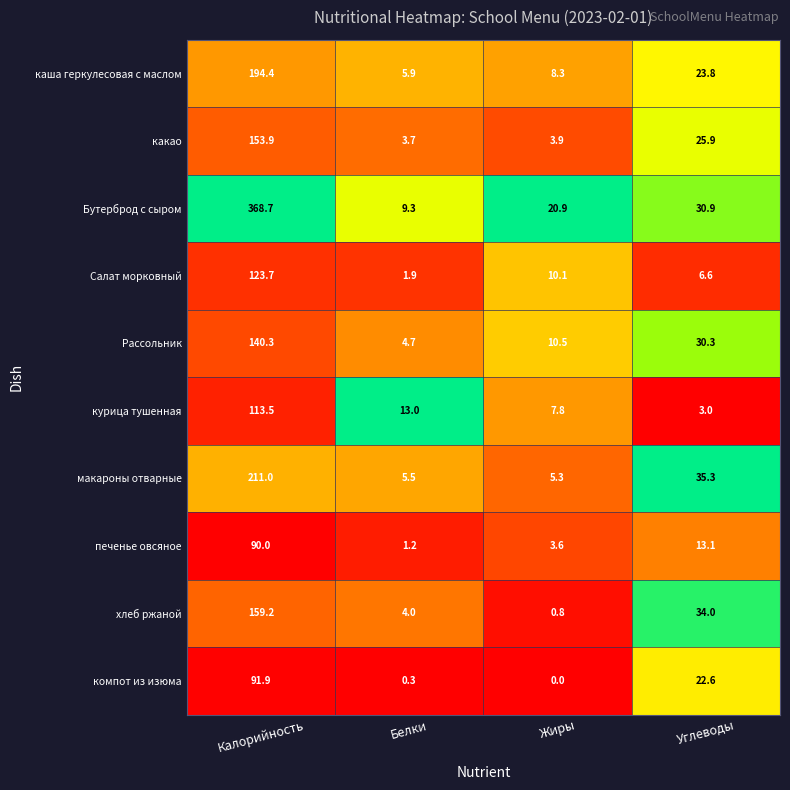

What is the spread (max minus min) of values at Углеводы?

32.3